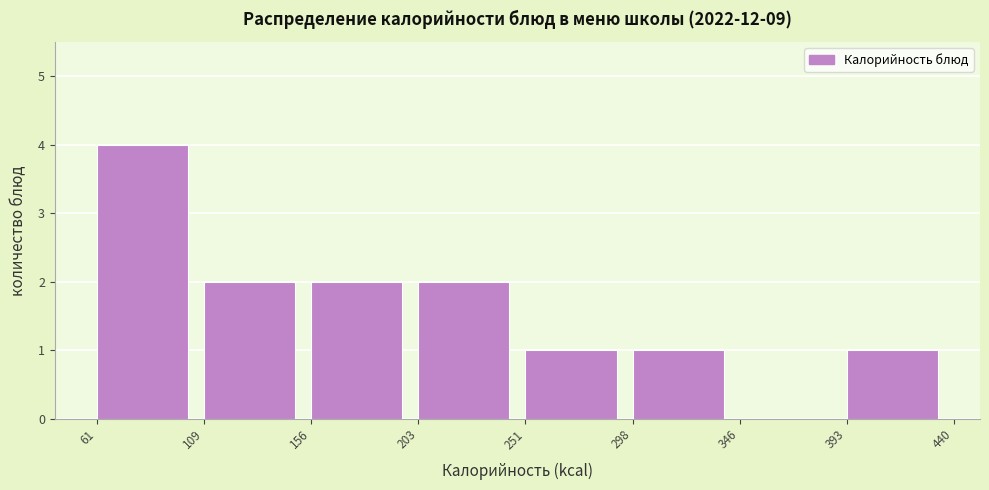

Reading left to right, transcribe this chart: for each bar, give the range it covers on the x-axis and its height. The values are not printed on the chart, so give them approximately, as read against the axis.

61 to 109: 4
109 to 156: 2
156 to 203: 2
203 to 251: 2
251 to 298: 1
298 to 346: 1
346 to 393: 0
393 to 440: 1